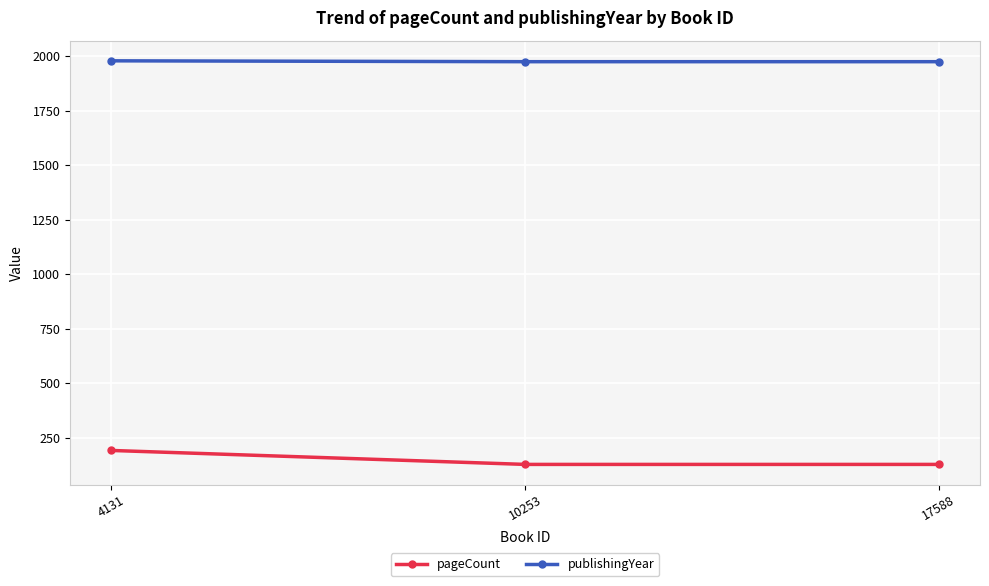

Which series has the largest range (max minus min)?

pageCount